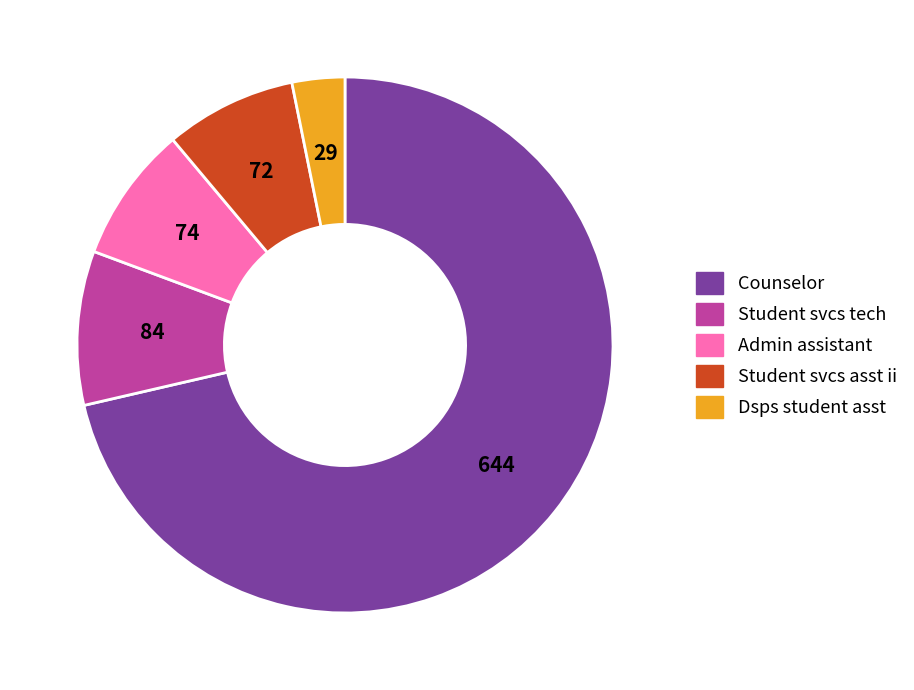

Which slice represents more than half of the pie?

Counselor